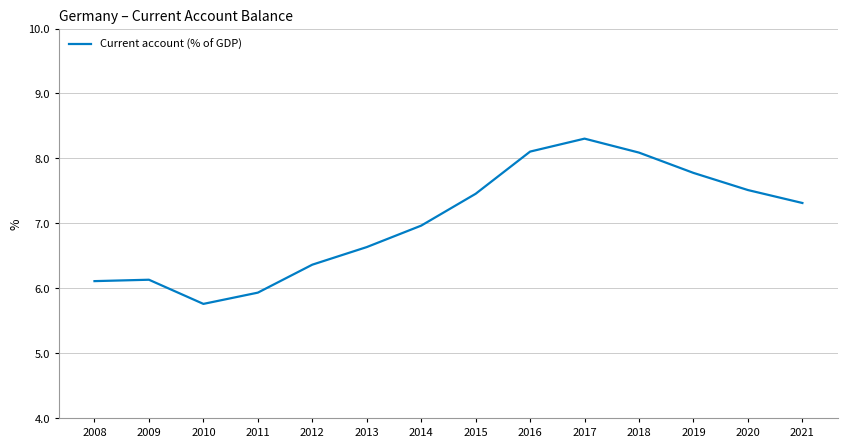

Is it true that the value at 2020 is 7.5?

True